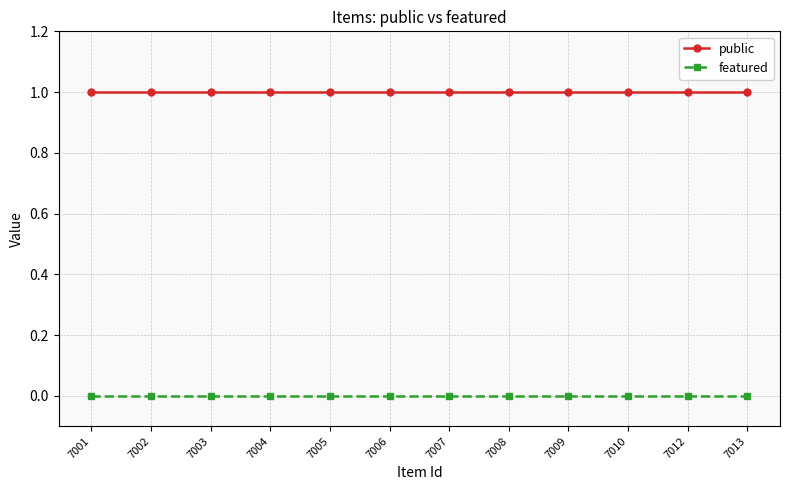

Rank the series at 7010 from highest to lowest value.

public, featured